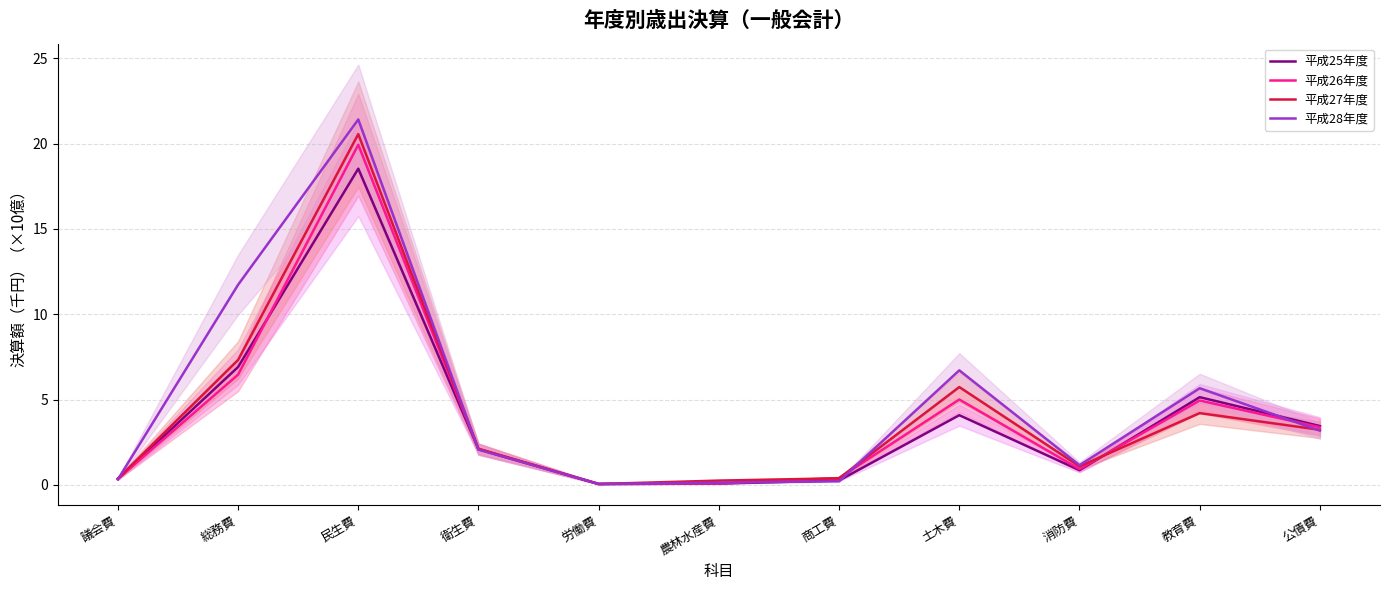

What is the label of the 1st point from the right?

公債費